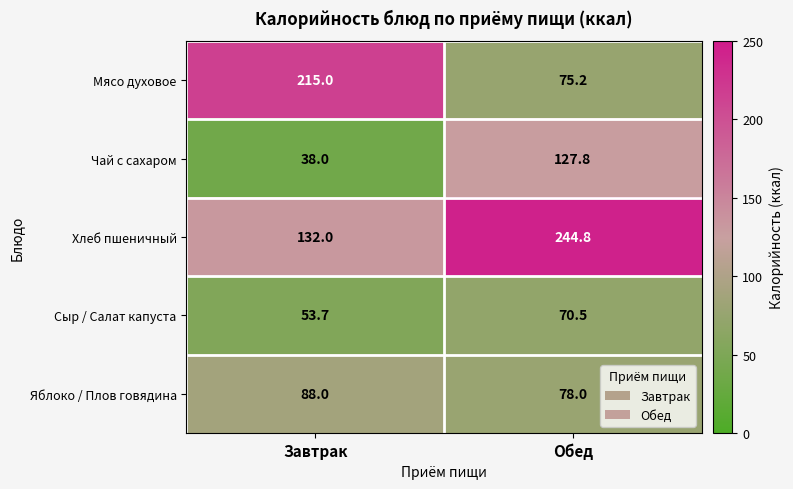

At which label is Чай с сахаром closest to 82?

Завтрак